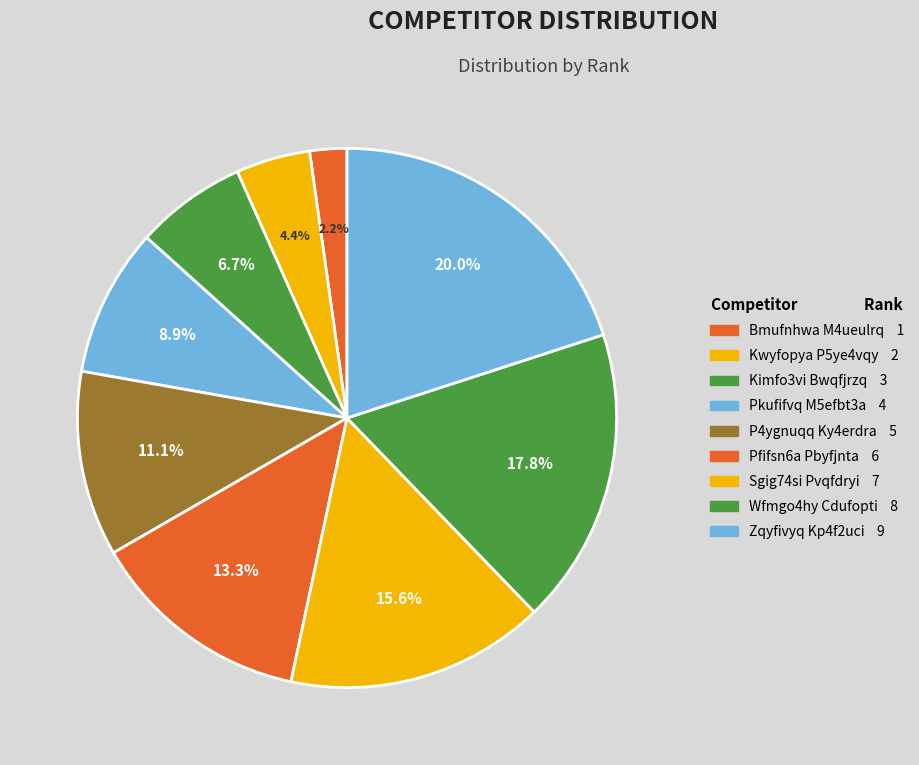

Is there any slice that represents more than half of the pie?

No